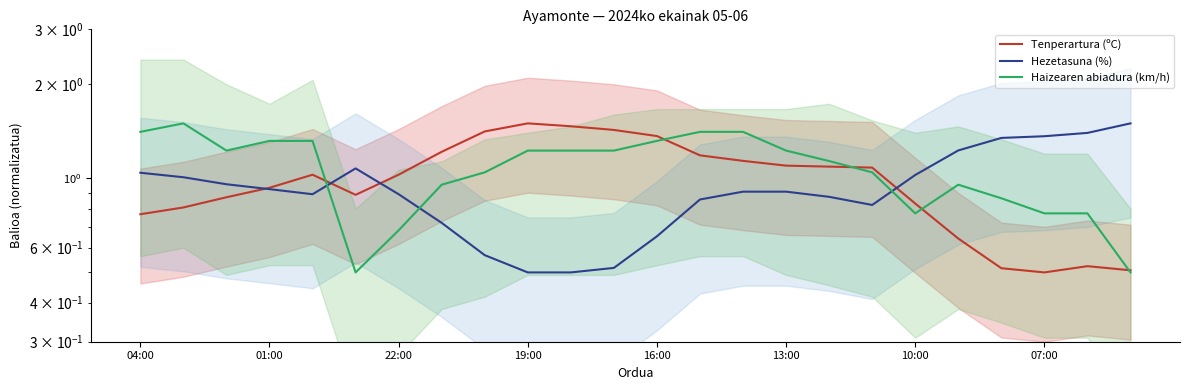

Between 10:00 and 14, which series saw the biggest shift?

Haizearen abiadura (km/h)